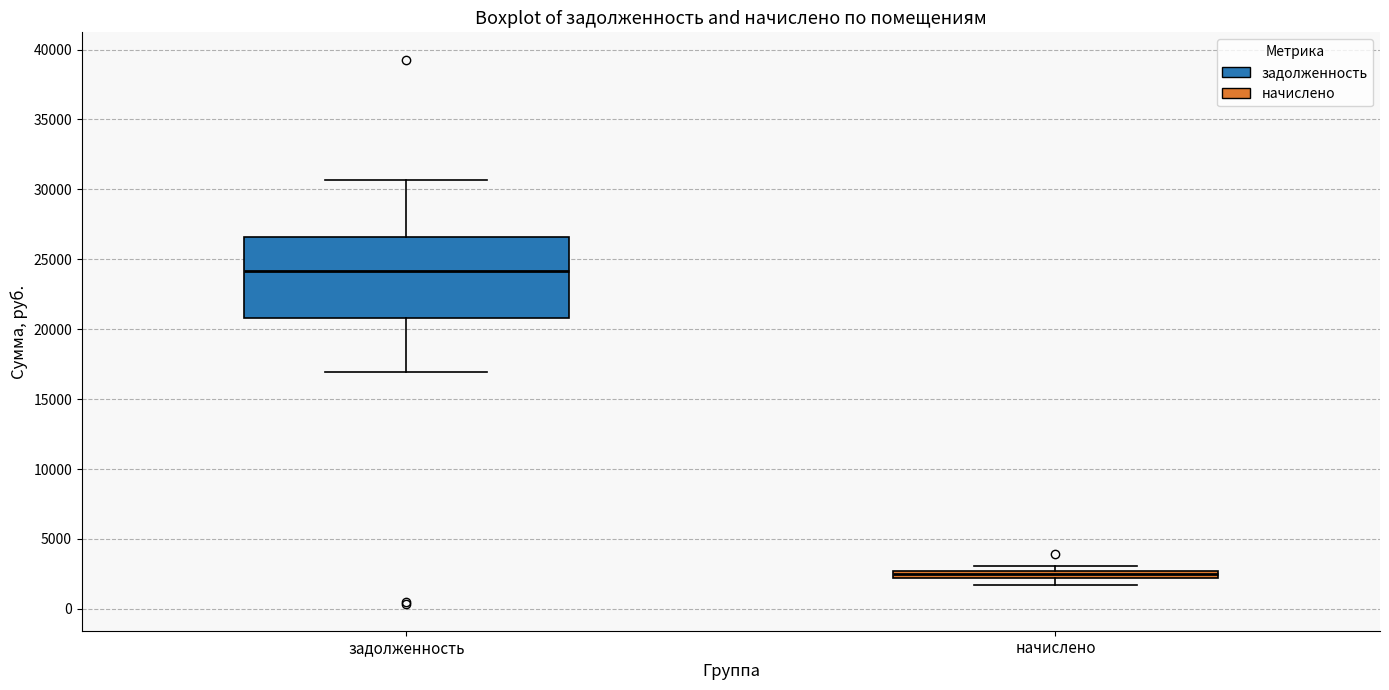

Which box has the lowest median line?

начислено